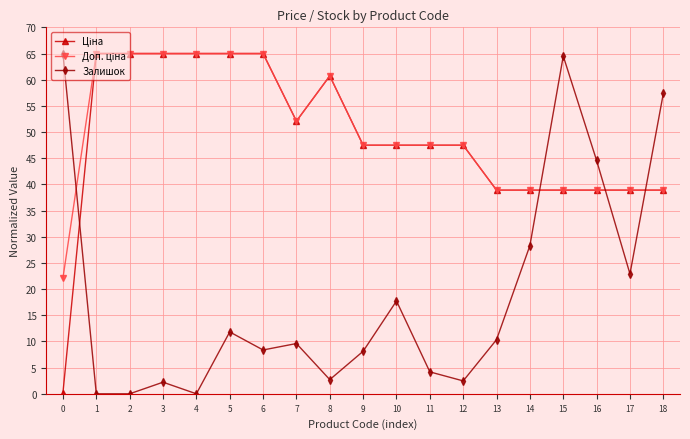

What is the difference between the Залишок values at 1 and 0?

65.0